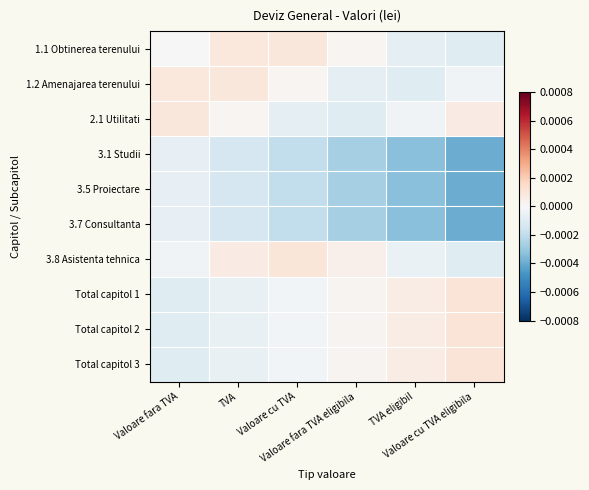

At how many categories does at least one series exceed 0?

6